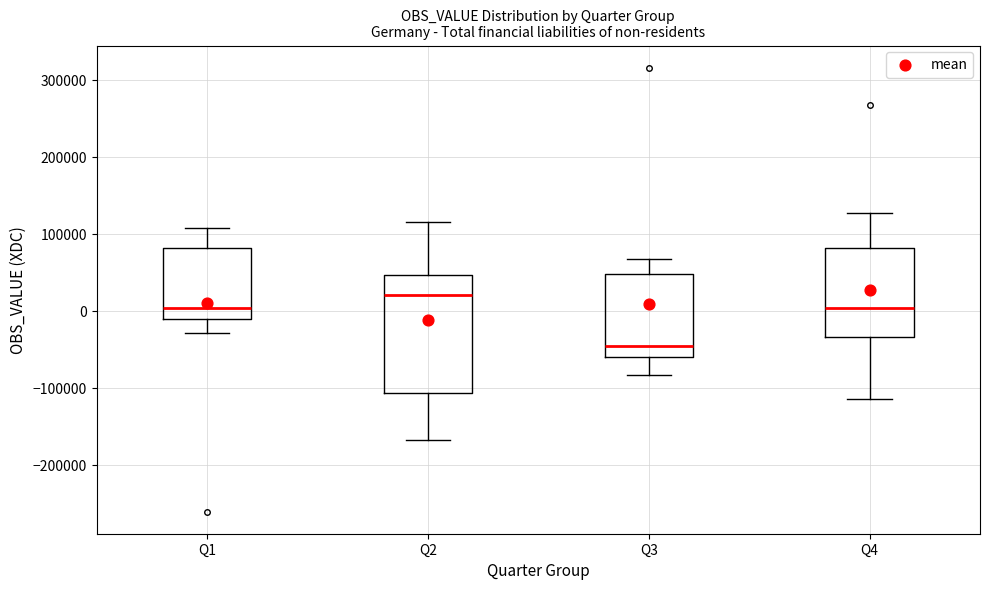

Reading left to right, read every box against the y-axis: the position of its median line, the range the box covers, and the ends of its whiskers. The values are not printed on the chart, so give them approximately, as read against the axis.

Q1: median 0, box -10000 to 80000, whiskers -30000 to 110000
Q2: median 20000, box -110000 to 50000, whiskers -170000 to 120000
Q3: median -50000, box -60000 to 50000, whiskers -80000 to 70000
Q4: median 0, box -30000 to 80000, whiskers -110000 to 130000